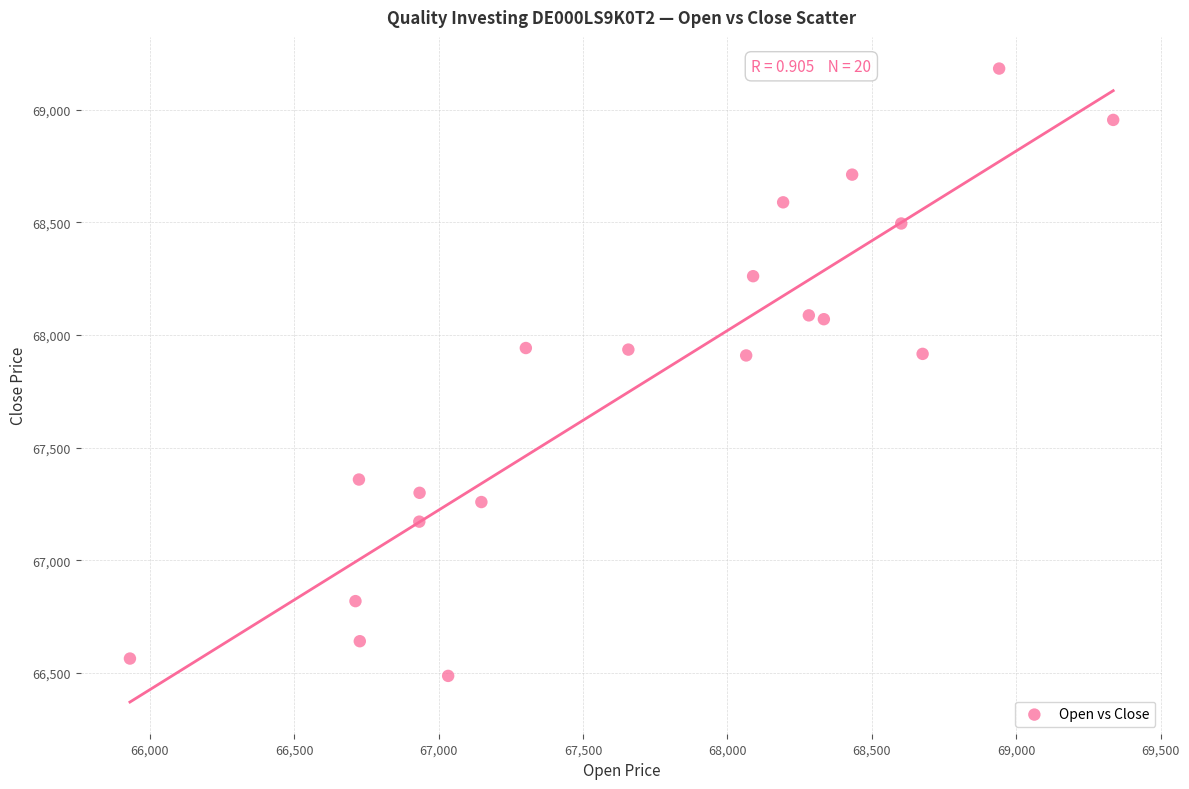

What is the range of X values (max minus min)?

3405